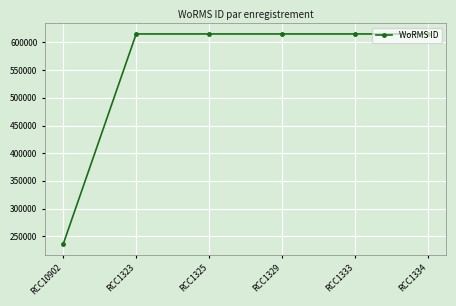

What is the ratio of the value at RCC1325 to the value at RCC1333?

1.0